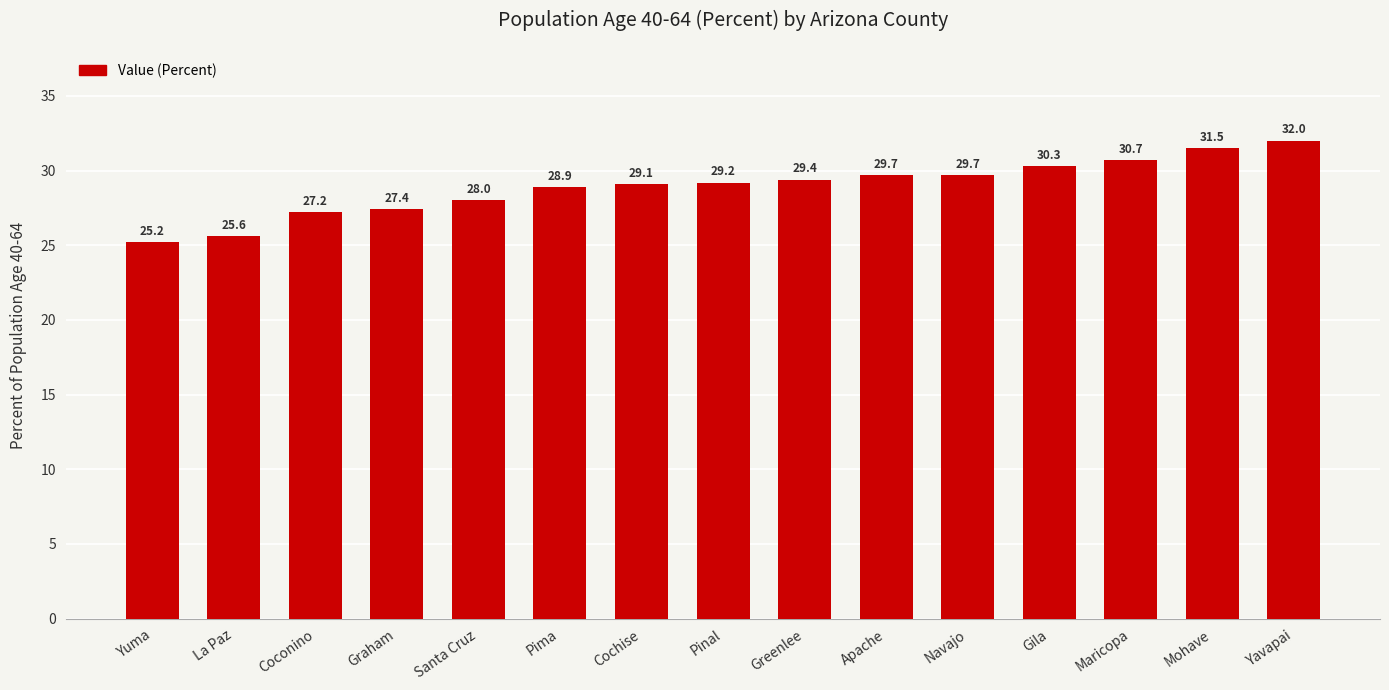

What is the greatest value displayed?

32.0